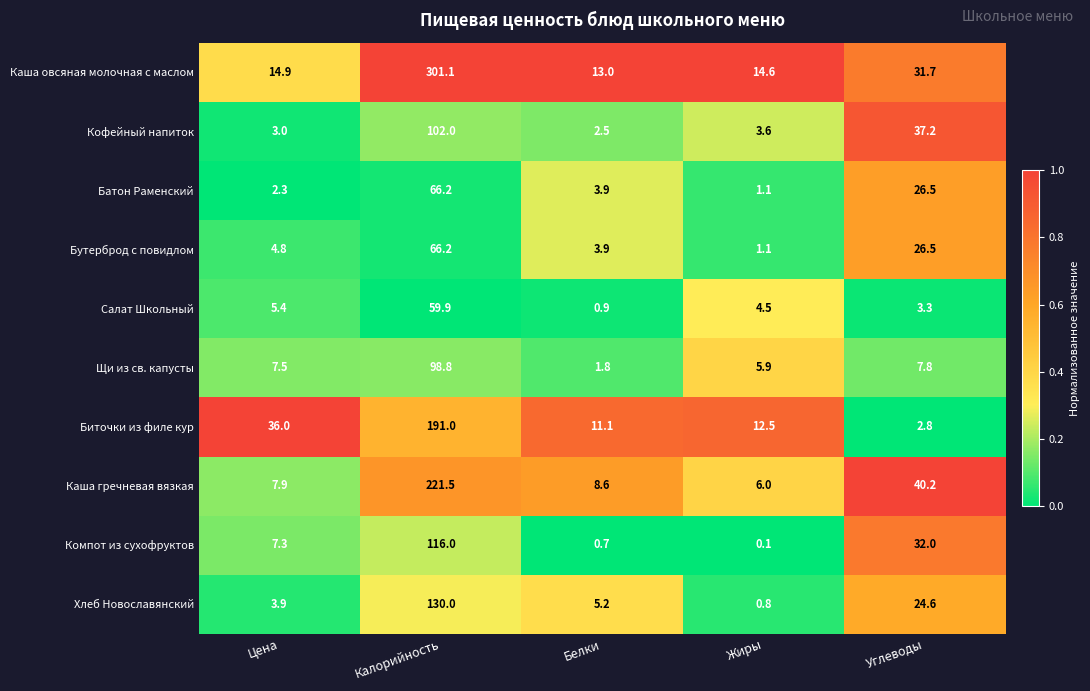

What is the approximate value of Каша овсяная молочная с маслом at Цена?

14.9